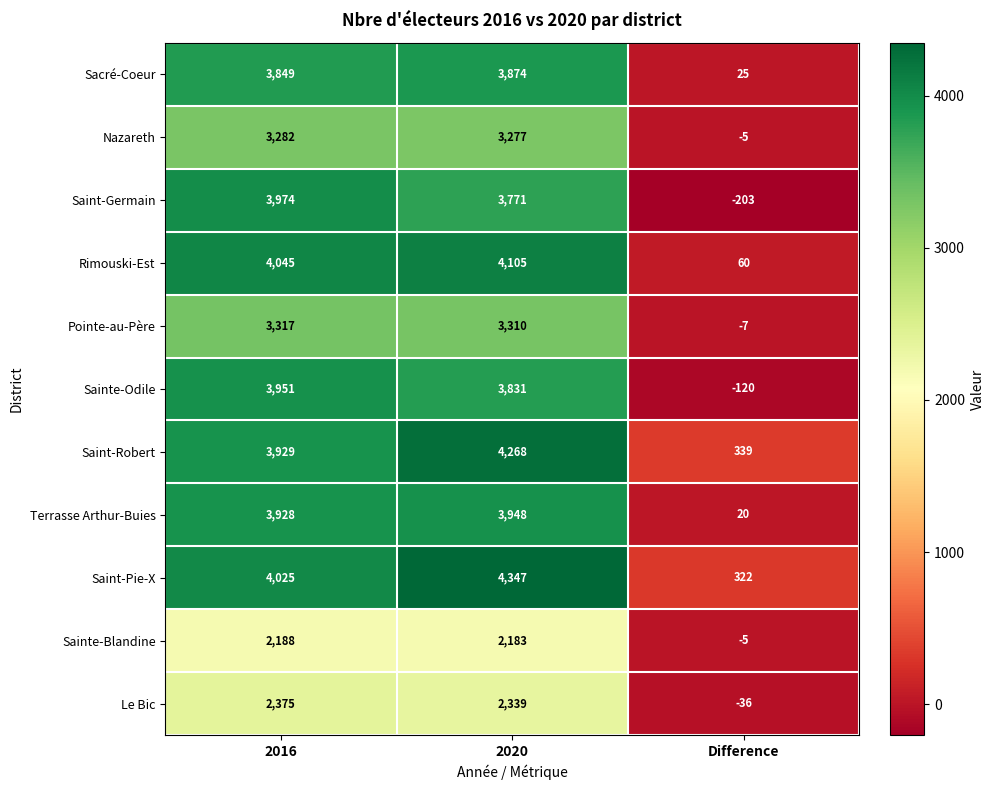

What is the difference between the maximum and second lowest values in the Sacré-Coeur series?

25